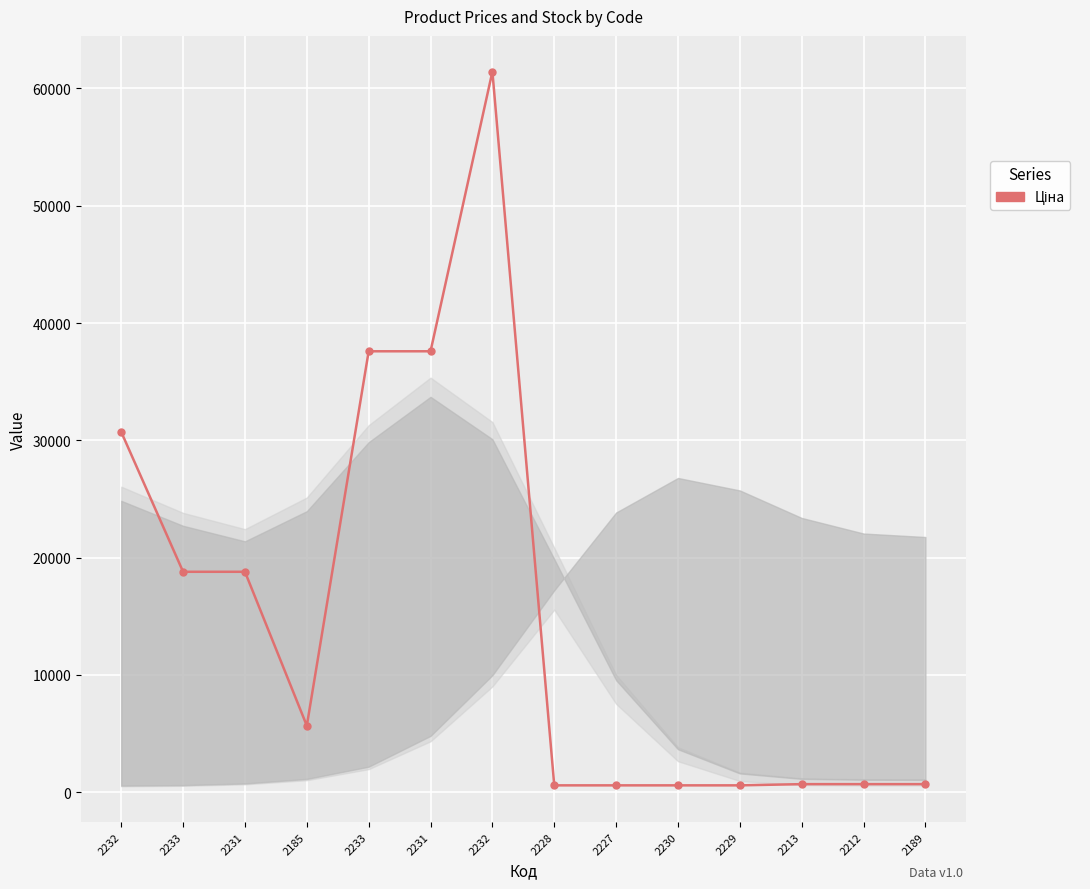

List the labels in order of value, largest first.

2232, 2233, 2231, 2232, 2233, 2231, 2185, 2213, 2212, 2189, 2228, 2227, 2230, 2229